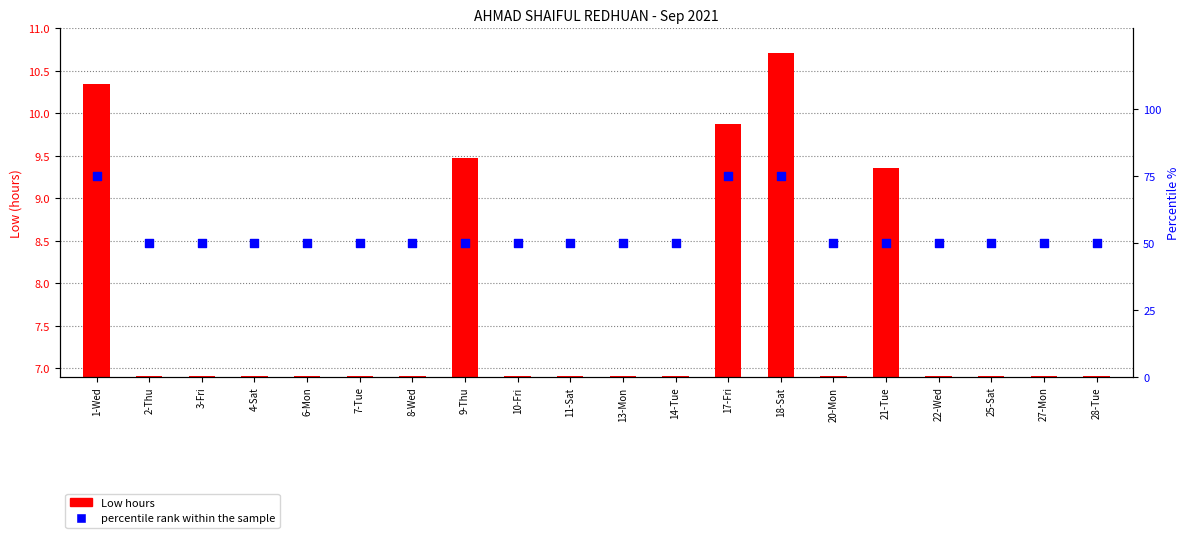

Approximately how many times larger is the value at 7-Tue compared to 28-Tue?

1.0